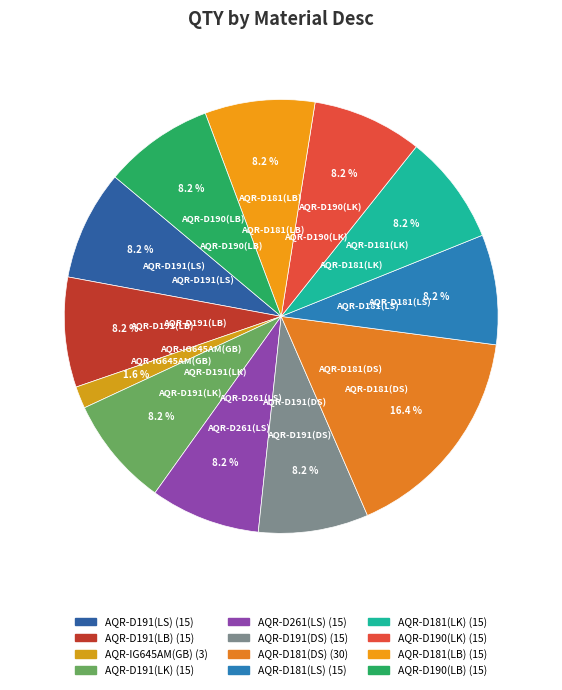

True or false: AQR-D261(LS) accounts for 22% of the total.

False